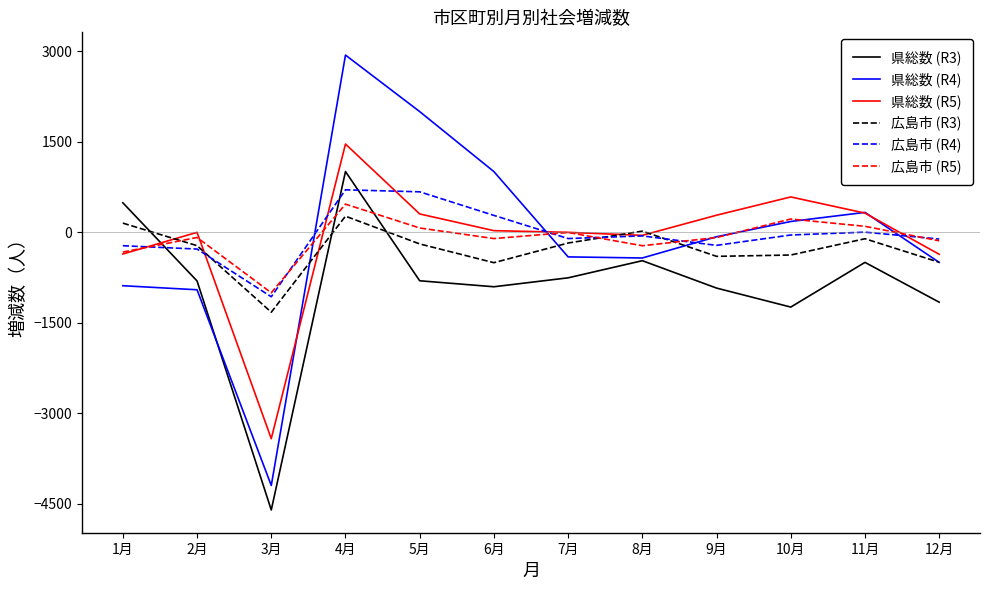

True or false: 広島市 (R4) has a value of -1072 at 3月.

True